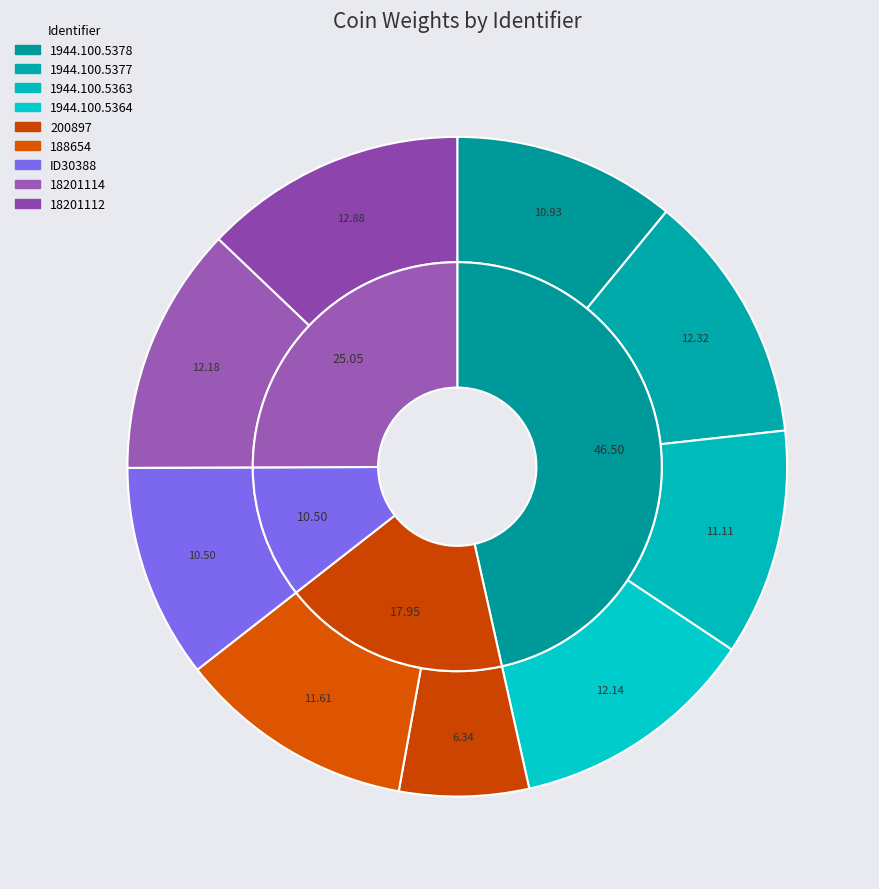

To the nearest percent, what is the combined percentage of 200897 and 1944.100.5363?

17%